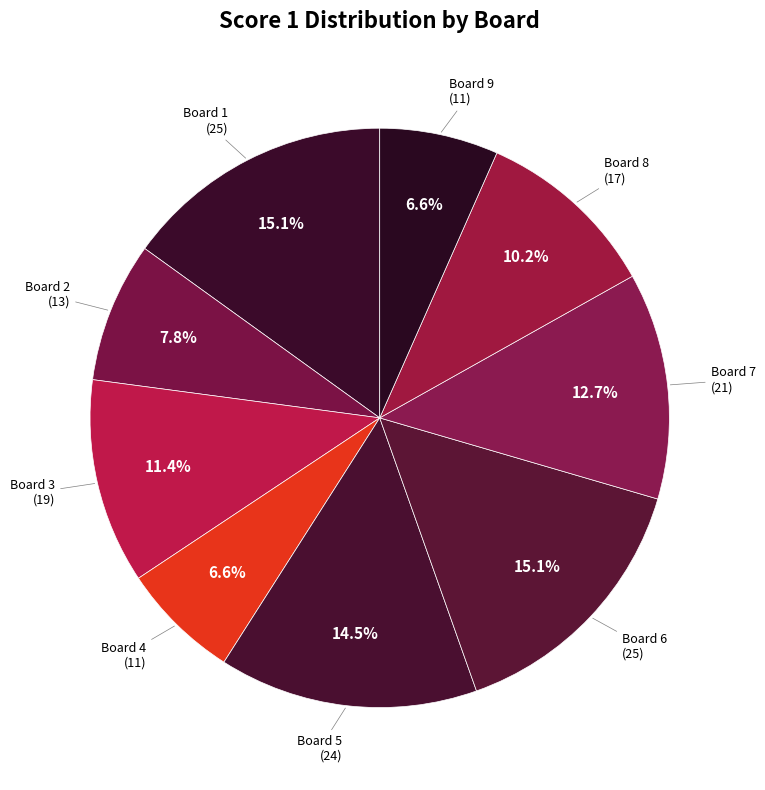

How many segments does this pie chart have?

9